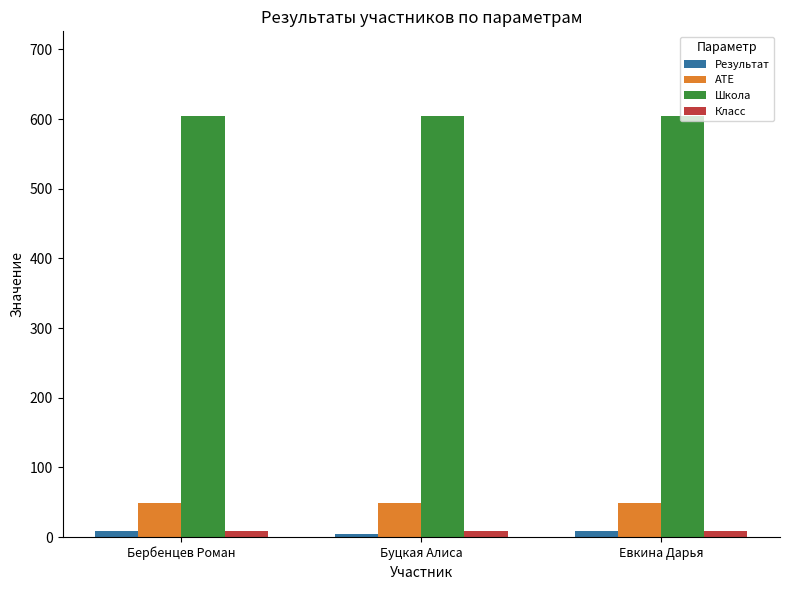

What is the total value across all series at Евкина Дарья?

671